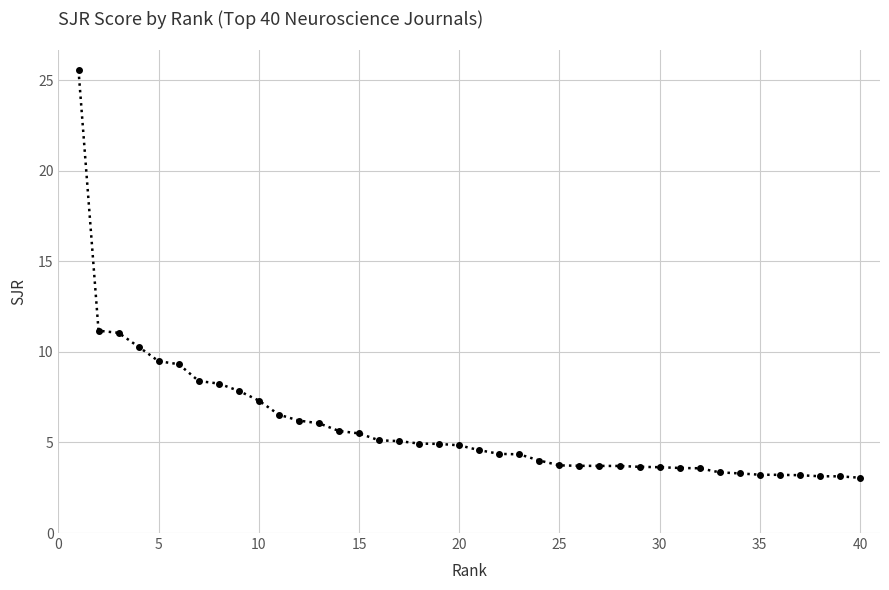

How many series are shown in this chart?

1